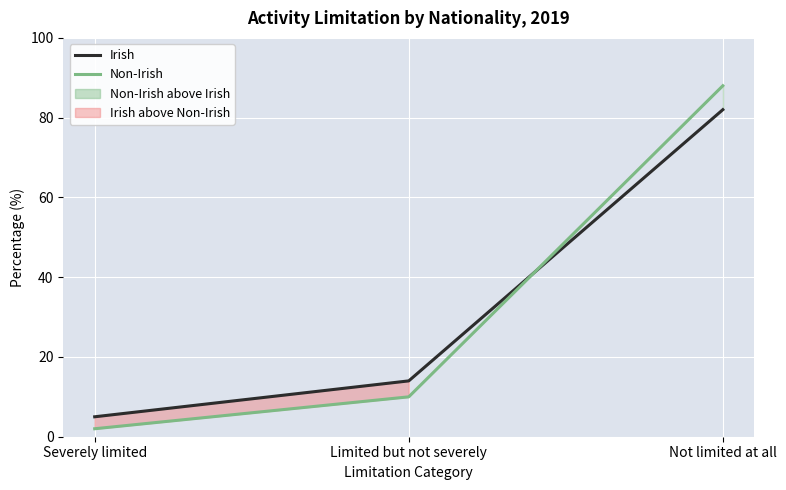

Count the Irish values in the range 5 to 82.

3